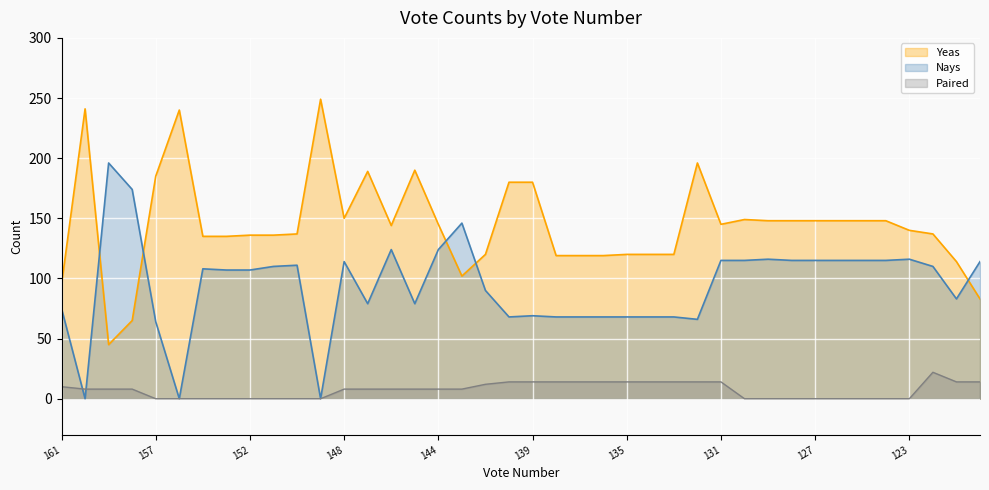

True or false: Paired (line) and Yeas (line) cross at least once.

False